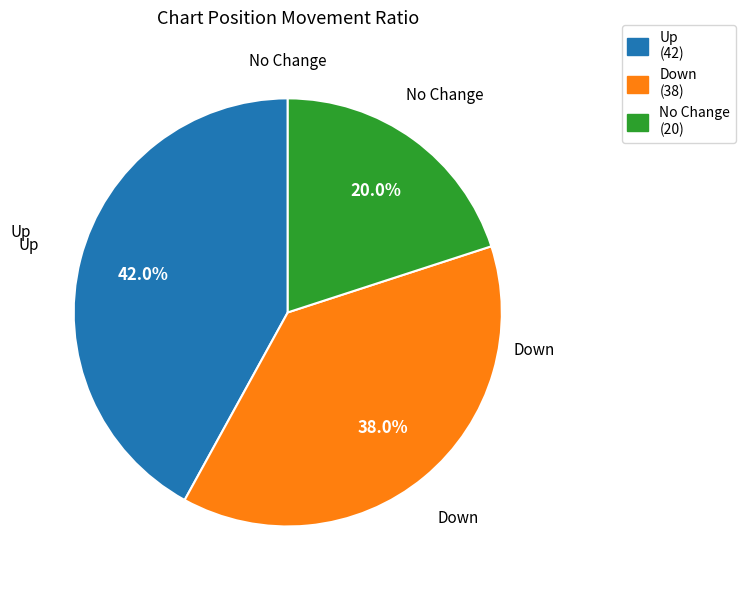

What is the ratio of the value at Up (42) to the value at No Change (20)?

2.1